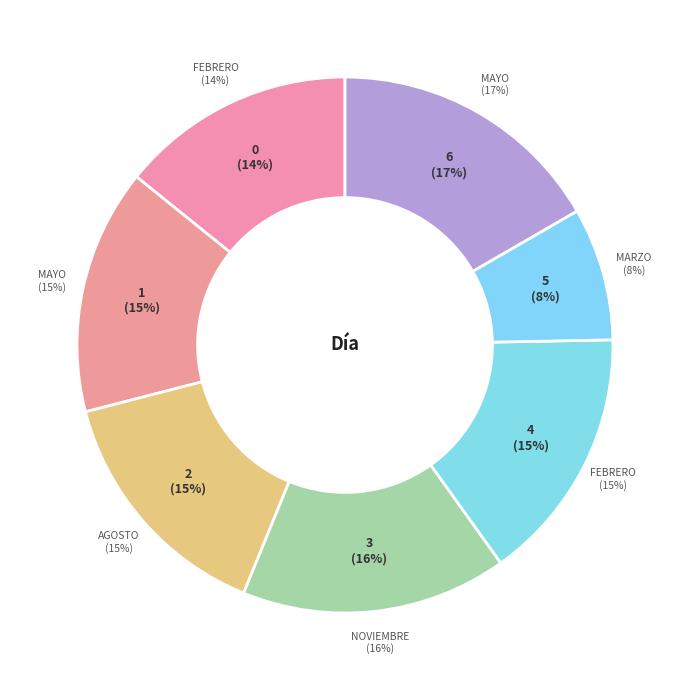

Is it true that Febrero is 15% of the pie?

True